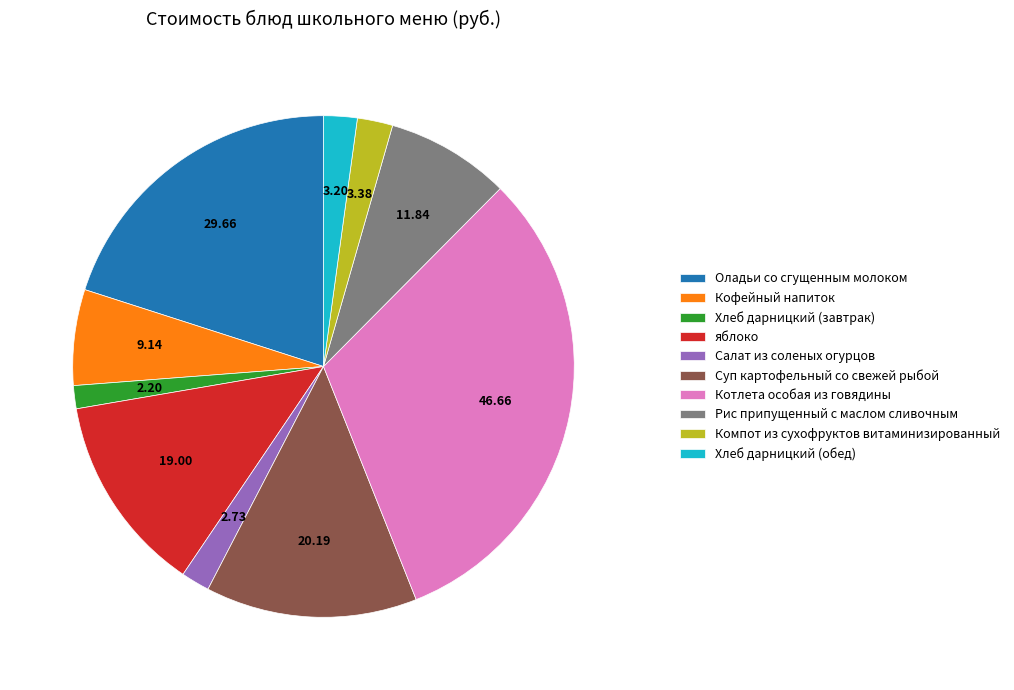

What is the largest slice in the pie chart?

Котлета особая из говядины